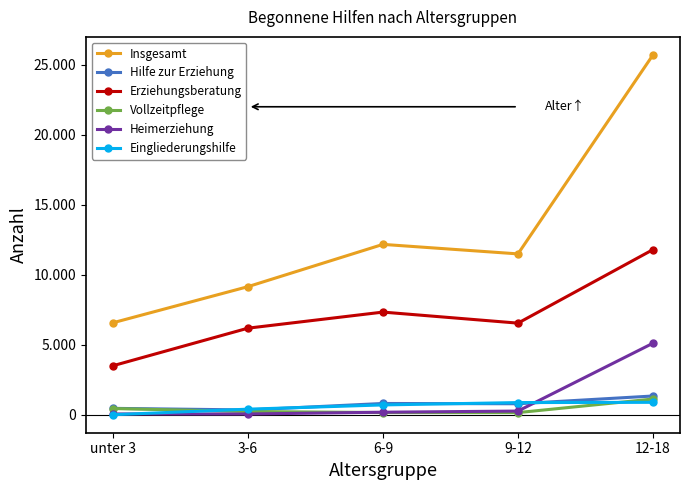

Where is Heimerziehung nearest to the value 2594?

9-12